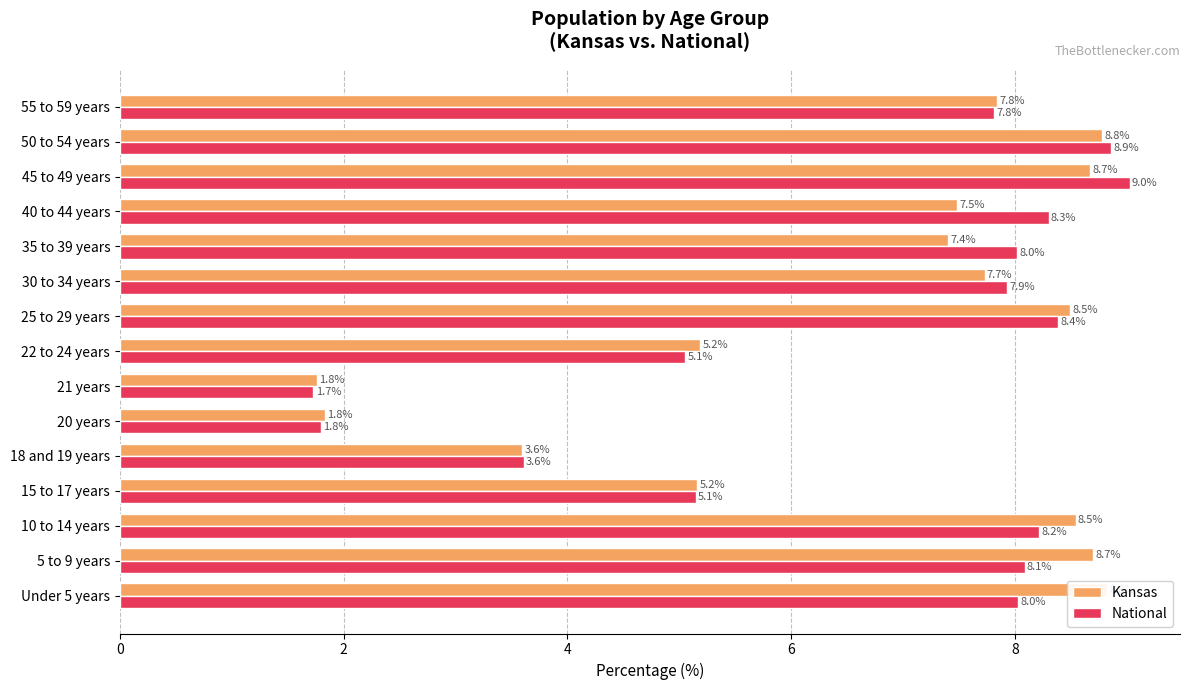

What is the sum of all National values?

100.0